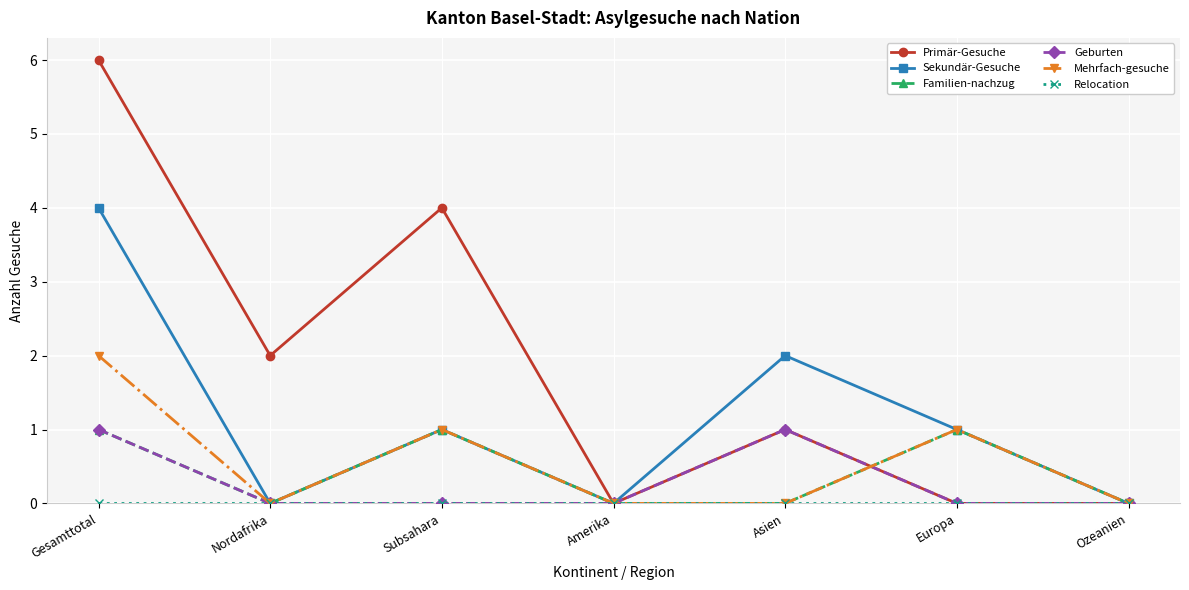

How many lines are shown in the chart?

6